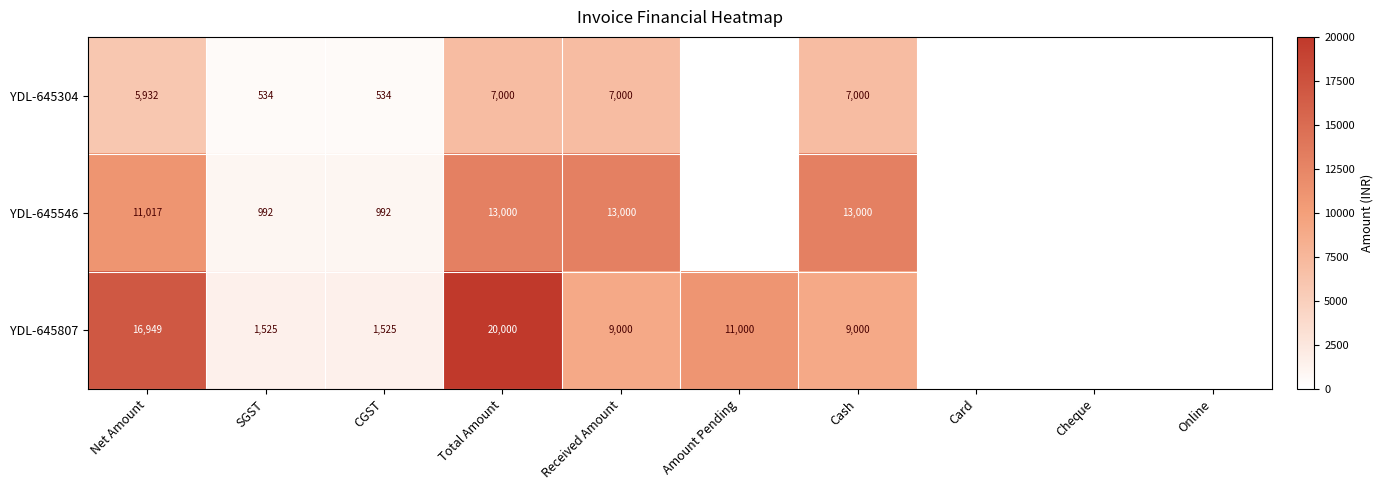

At which label is YDL-645807 closest to 10000?

Received Amount